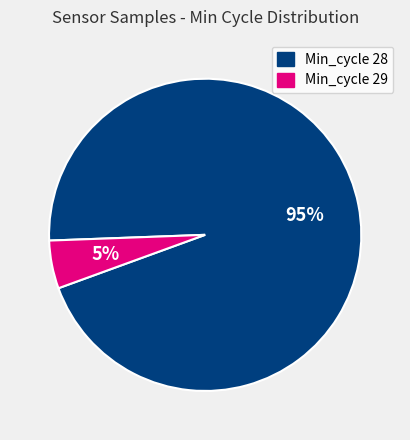

To the nearest percent, what is the difference between the largest and smallest slice percentages?

90%